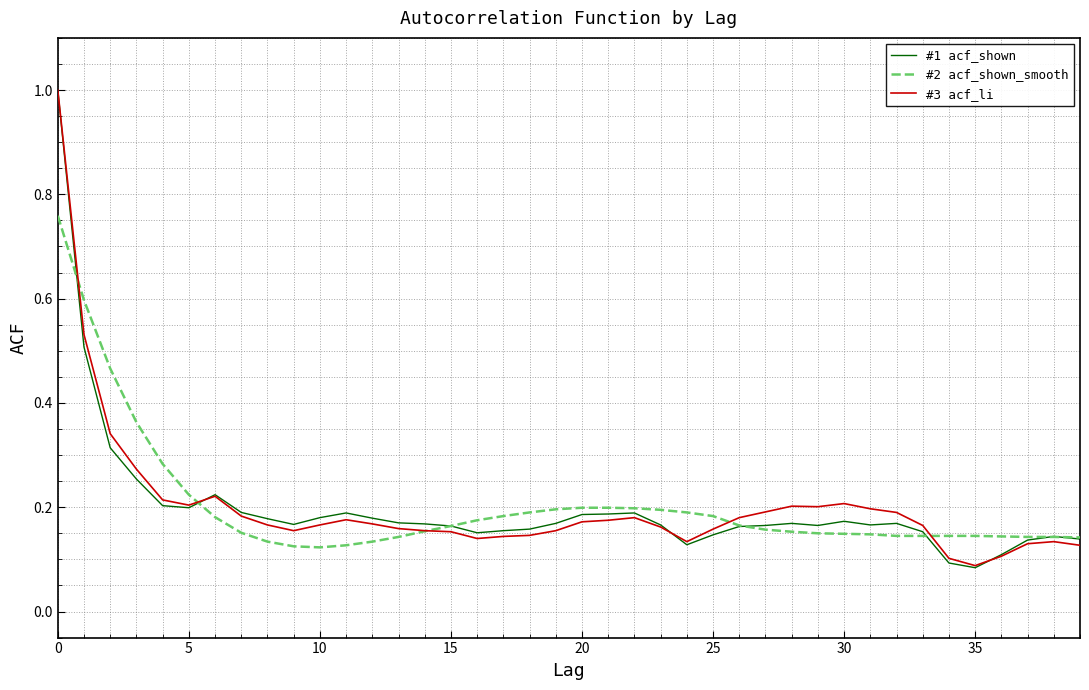

What is the highest value of the #1 acf_shown series?

1.0